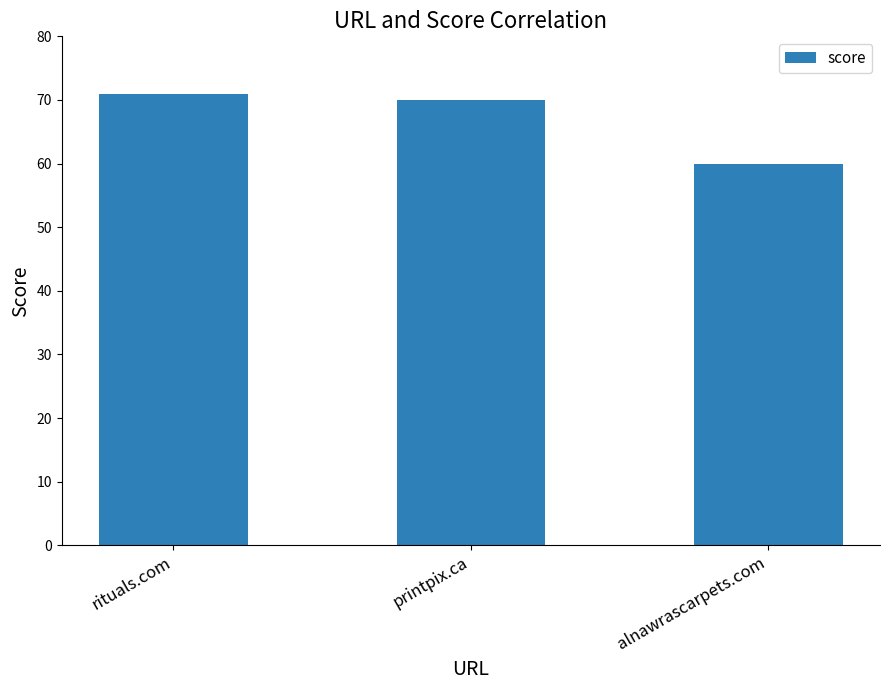

What is the sum of the values at printpix.ca and alnawrascarpets.com?

130